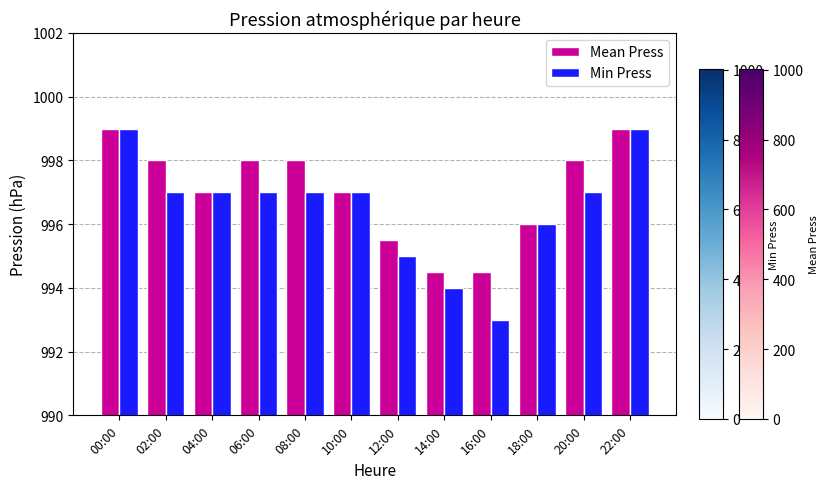

Between 14:00 and 18:00, which series saw the biggest shift?

Min Press